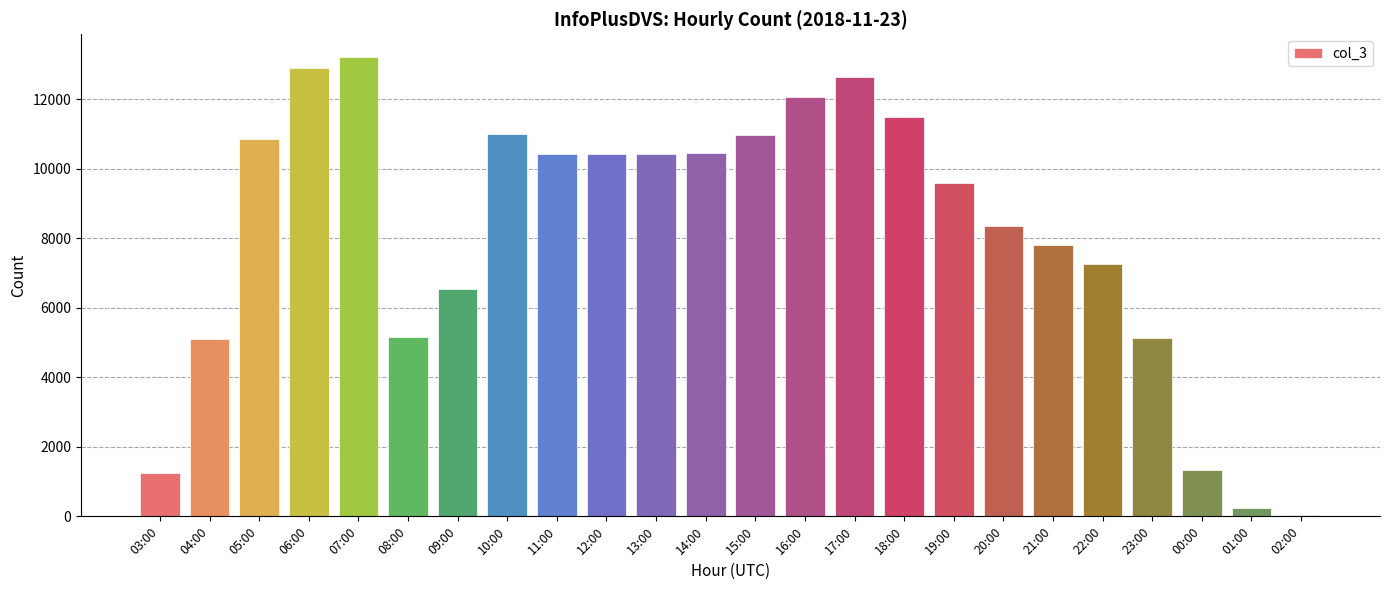

What is the value of the 9th bar from the left?

10411